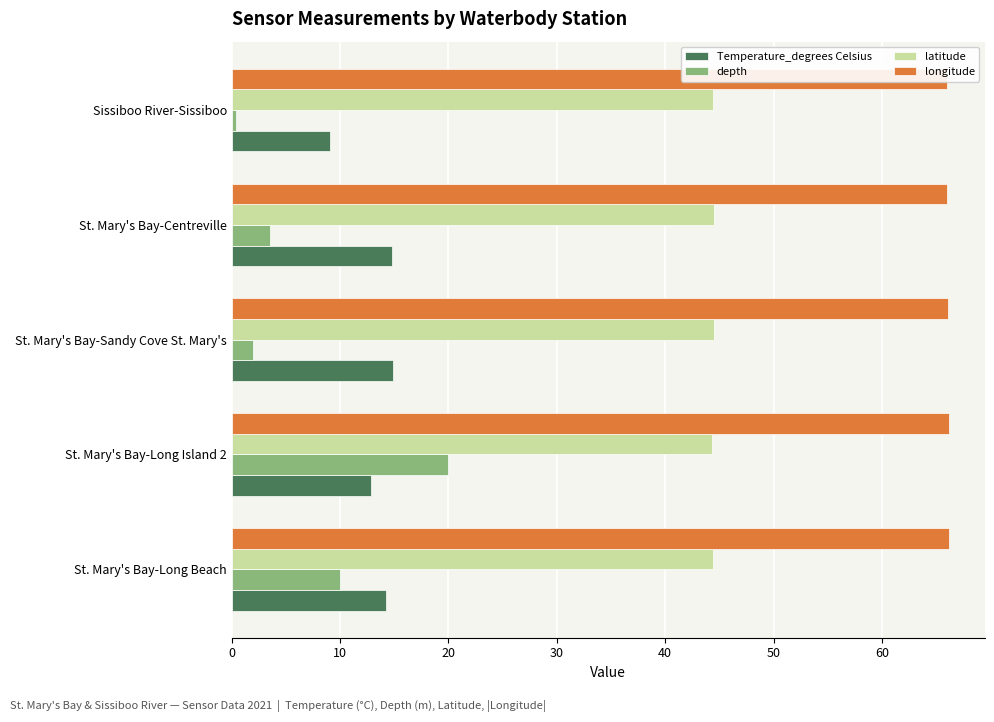

Rank the categories by longitude value from lowest to highest.

40, 30, 20, 0, 10